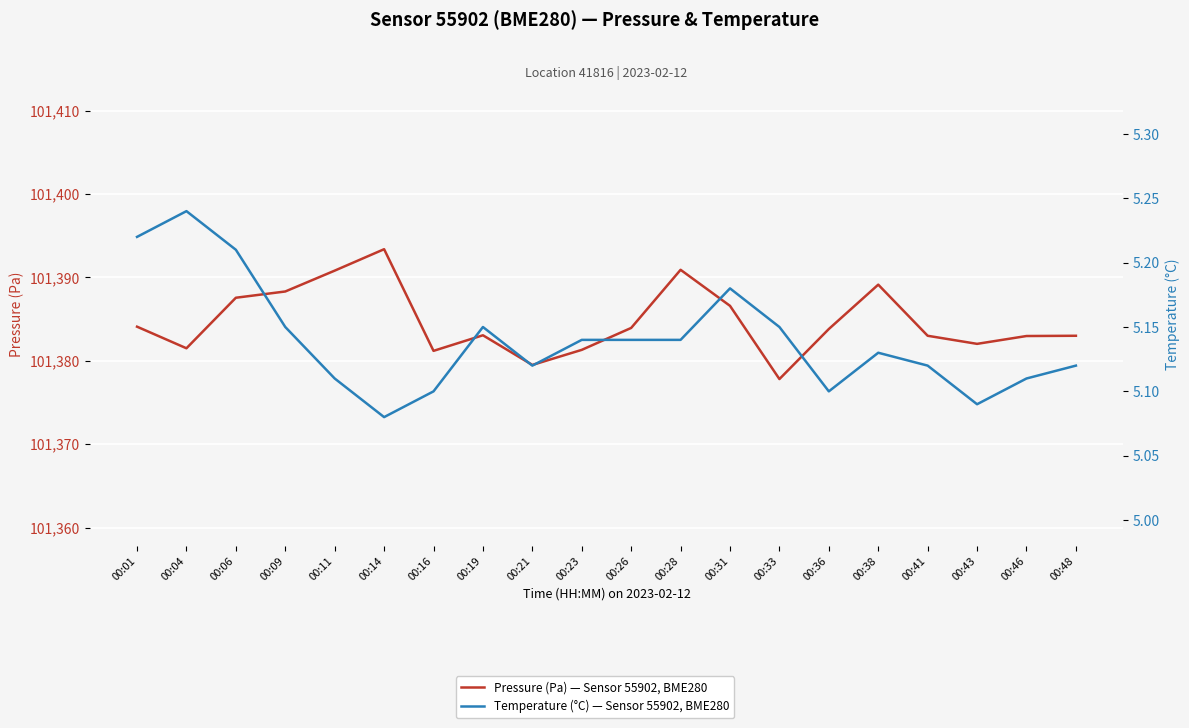

How many data points in Pressure (Pa) — Sensor 55902, BME280 are above 101383?

11